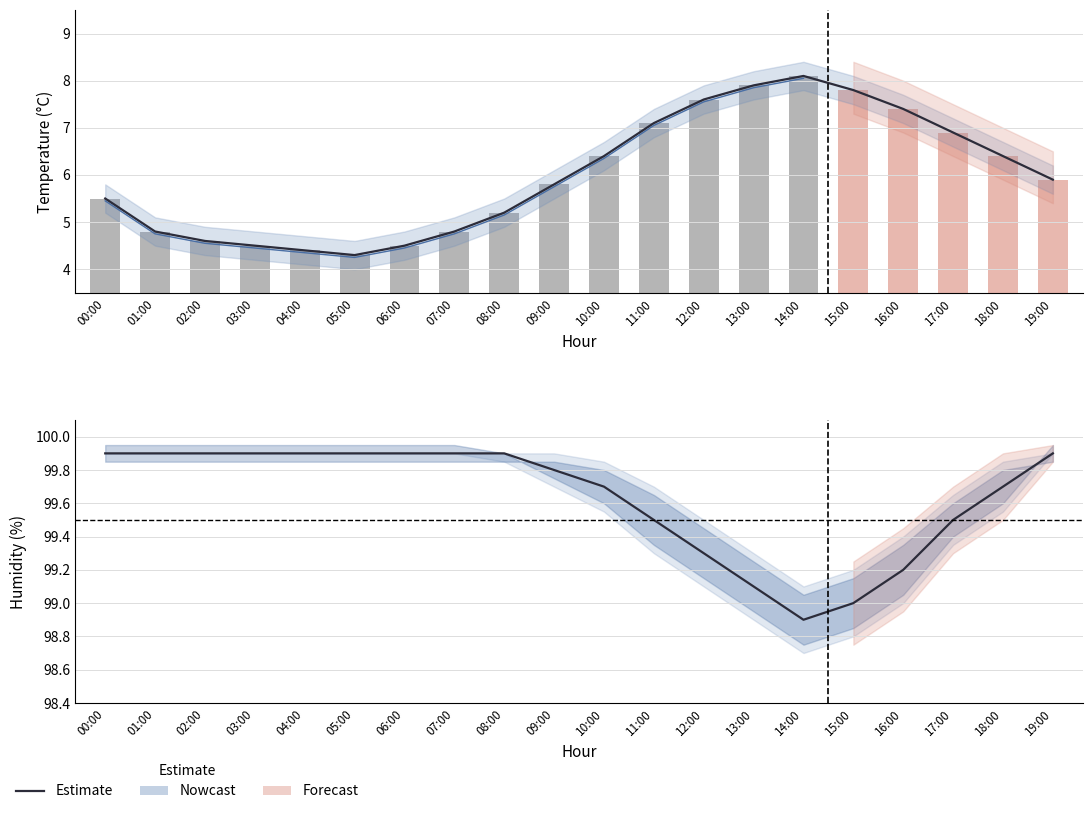

Reading right to left, list all the values displayed in this chart.

temperature: 19:00=5.9	18:00=6.4	17:00=6.9	16:00=7.4	15:00=7.8	14:00=8.1	13:00=7.9	12:00=7.6	11:00=7.1	10:00=6.4	09:00=5.8	08:00=5.2	07:00=4.8	06:00=4.5	05:00=4.3	04:00=4.4	03:00=4.5	02:00=4.6	01:00=4.8	00:00=5.5
temp_upper: 19:00=6.2	18:00=6.7	17:00=7.2	16:00=7.7	15:00=8.1	14:00=8.4	13:00=8.2	12:00=7.9	11:00=7.4	10:00=6.7	09:00=6.1	08:00=5.5	07:00=5.1	06:00=4.8	05:00=4.6	04:00=4.7	03:00=4.8	02:00=4.9	01:00=5.1	00:00=5.8
temp_lower: 19:00=5.6	18:00=6.1	17:00=6.6	16:00=7.1	15:00=7.5	14:00=7.8	13:00=7.6	12:00=7.3	11:00=6.8	10:00=6.1	09:00=5.5	08:00=4.9	07:00=4.5	06:00=4.2	05:00=4.0	04:00=4.1	03:00=4.2	02:00=4.3	01:00=4.5	00:00=5.2
humidity: 19:00=99.9	18:00=99.7	17:00=99.5	16:00=99.2	15:00=99.0	14:00=98.9	13:00=99.1	12:00=99.3	11:00=99.5	10:00=99.7	09:00=99.8	08:00=99.9	07:00=99.9	06:00=99.9	05:00=99.9	04:00=99.9	03:00=99.9	02:00=99.9	01:00=99.9	00:00=99.9
humidity_upper: 19:00=99.9	18:00=99.8	17:00=99.7	16:00=99.4	15:00=99.2	14:00=99.1	13:00=99.3	12:00=99.5	11:00=99.7	10:00=99.8	09:00=99.9	08:00=99.9	07:00=99.9	06:00=99.9	05:00=99.9	04:00=99.9	03:00=99.9	02:00=99.9	01:00=99.9	00:00=99.9
humidity_lower: 19:00=99.9	18:00=99.5	17:00=99.3	16:00=99.0	15:00=98.8	14:00=98.7	13:00=98.9	12:00=99.1	11:00=99.3	10:00=99.5	09:00=99.7	08:00=99.8	07:00=99.9	06:00=99.9	05:00=99.9	04:00=99.9	03:00=99.9	02:00=99.9	01:00=99.9	00:00=99.9